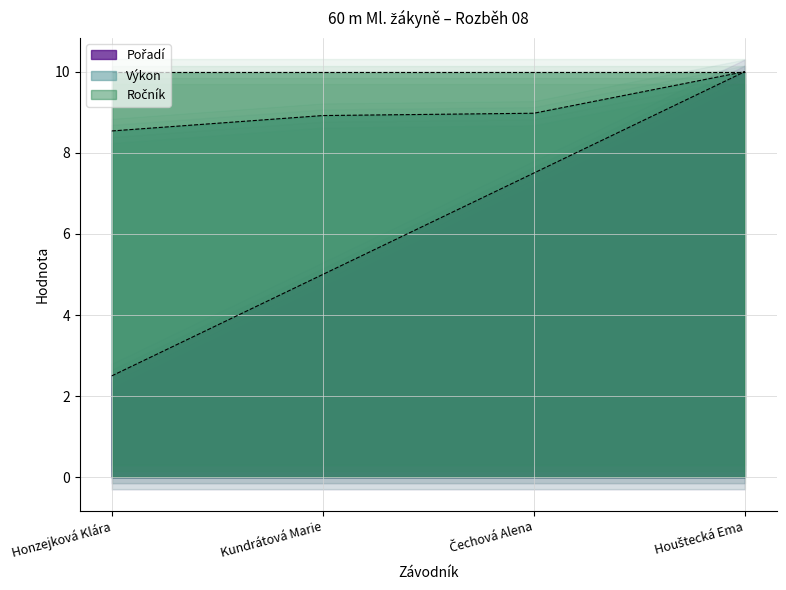

True or false: Výkon has more than 2 interior local peaks.

False